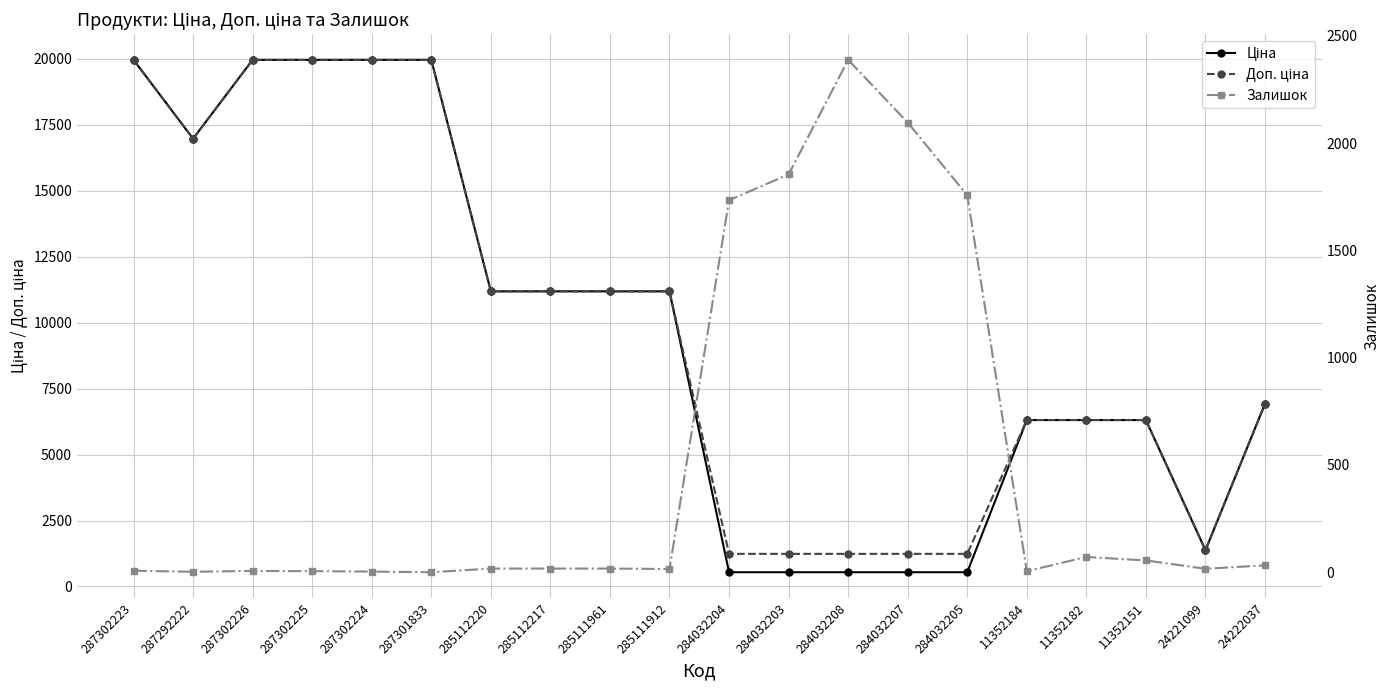

Where is Ціна nearest to the value 10251?

285112220